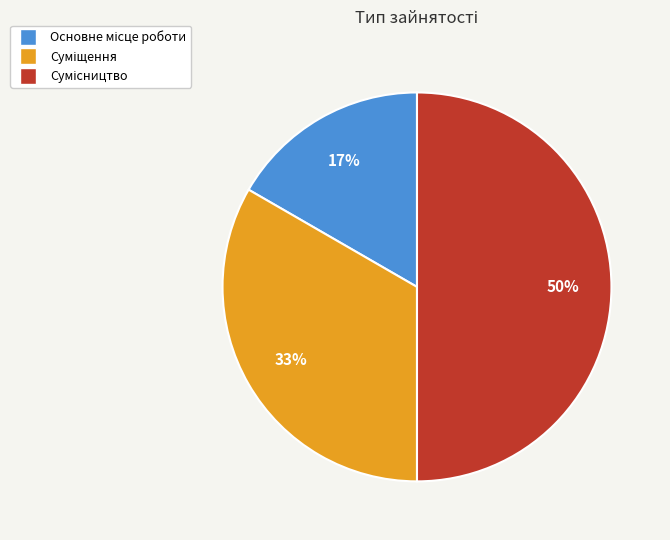

To the nearest percent, what is the difference between the largest and smallest slice percentages?

33%